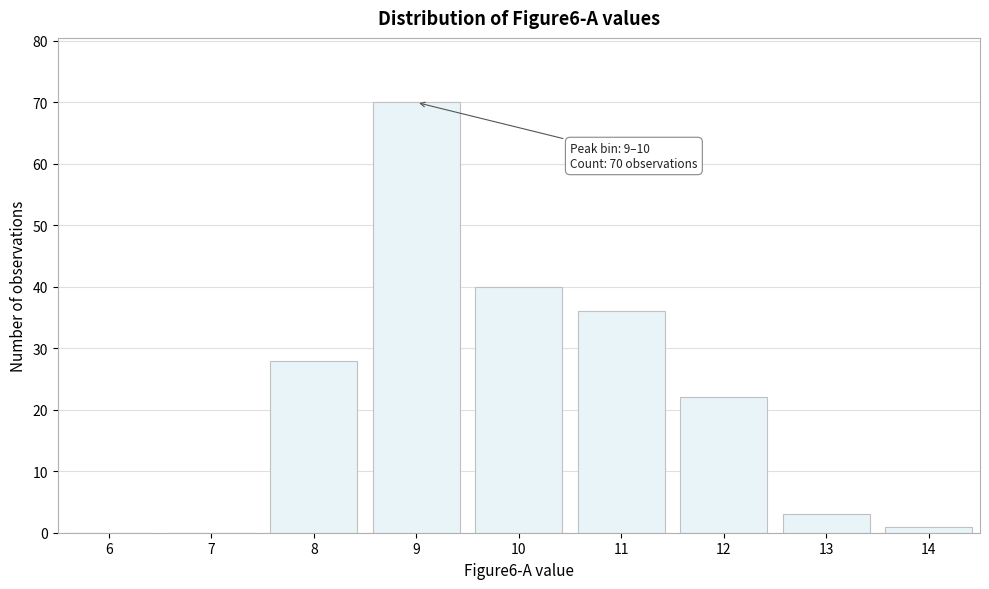

Reading right to left, what are all the values shown in this chart?

14=1	13=3	12=22	11=36	10=40	9=70	8=28	7=0	6=0